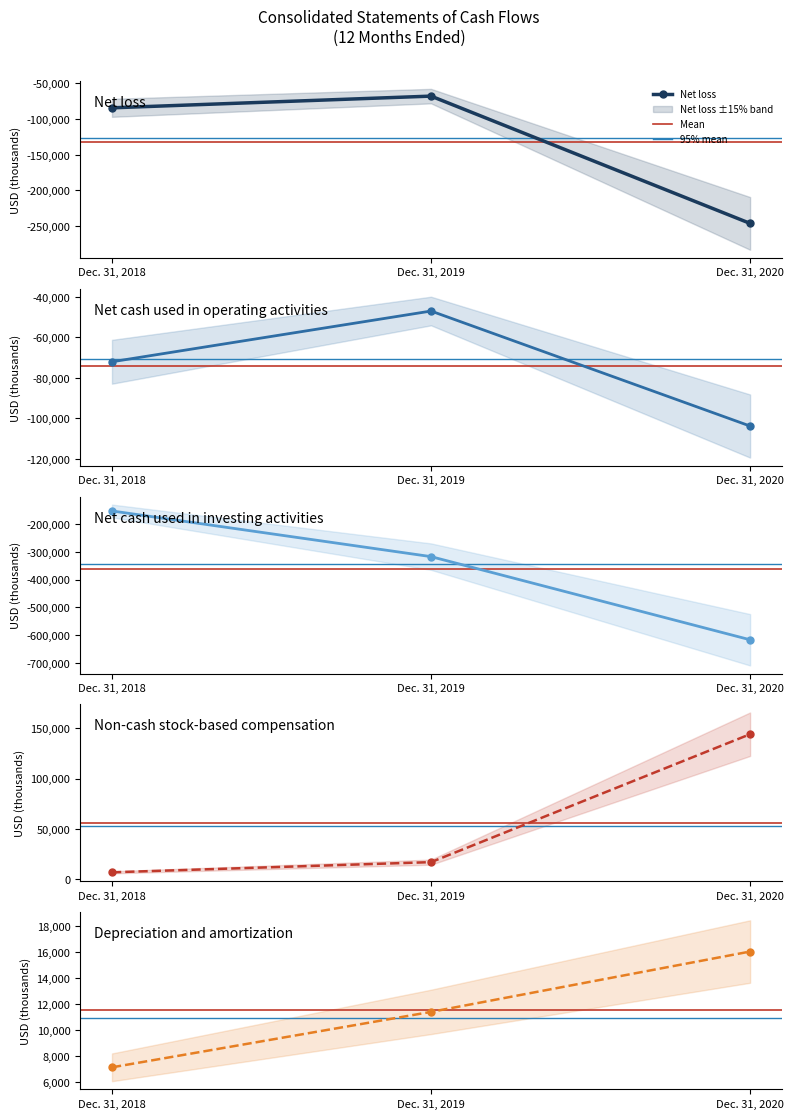

What is the difference between the maximum and minimum values in the Non-cash stock-based compensation series?

137262